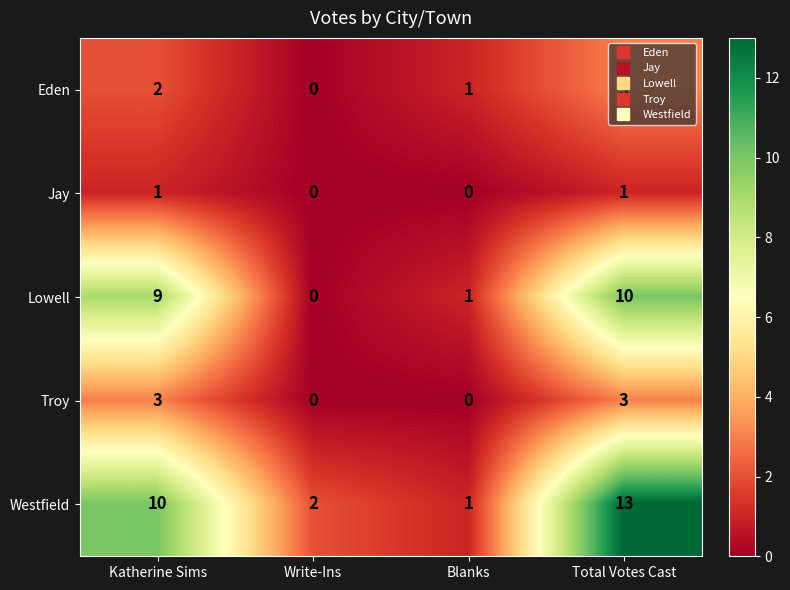

What is the approximate value of Troy at Total Votes Cast?

3